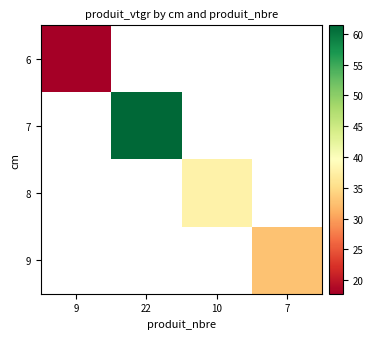

How many categories are shown in the chart?

4